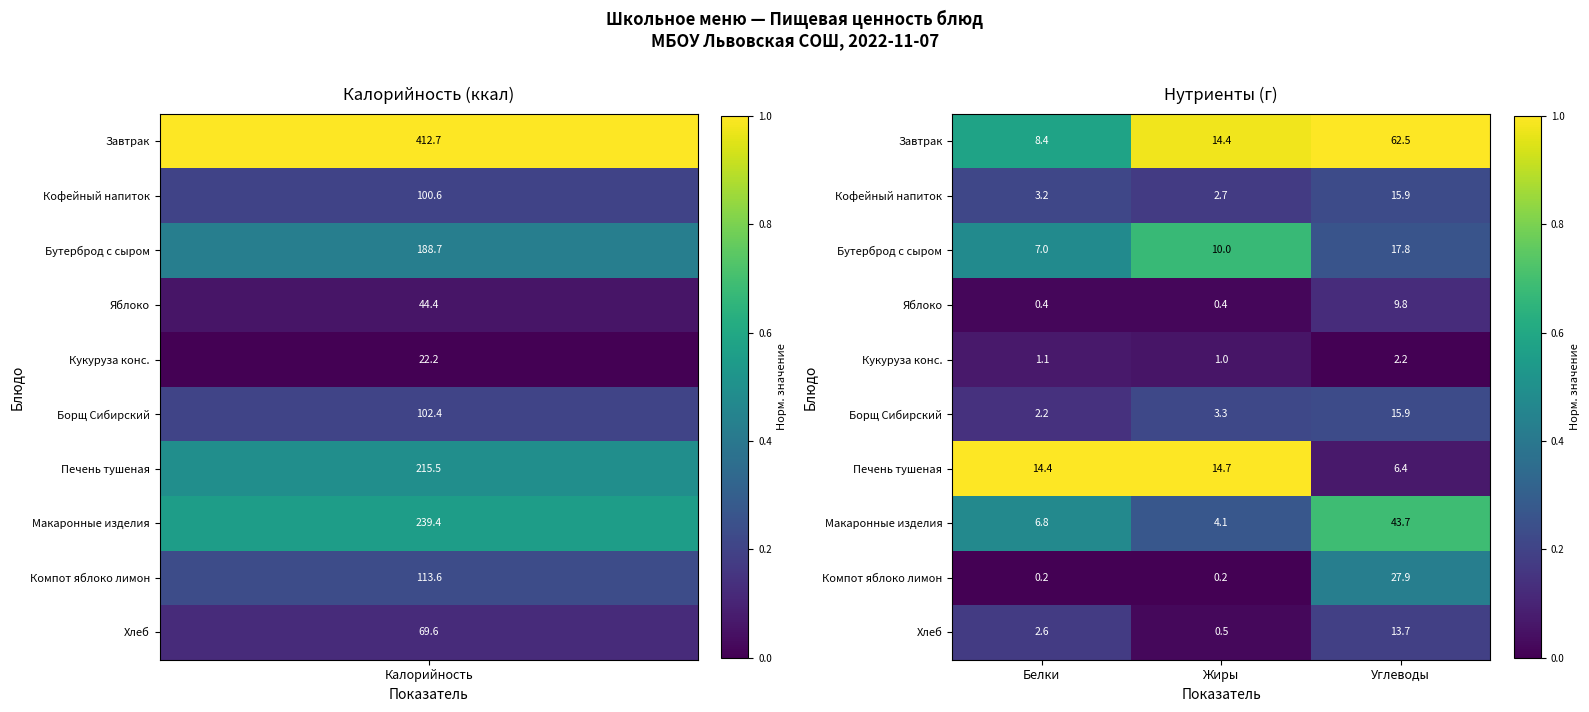

The value of Печень тушеная at Жиры is 23.5. True or false?

False